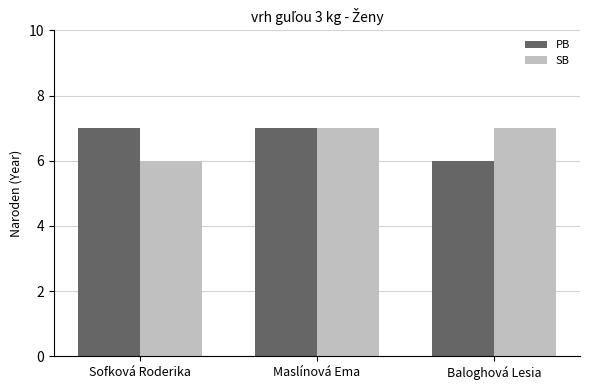

What is the total value across all series at Baloghová Lesia?

13